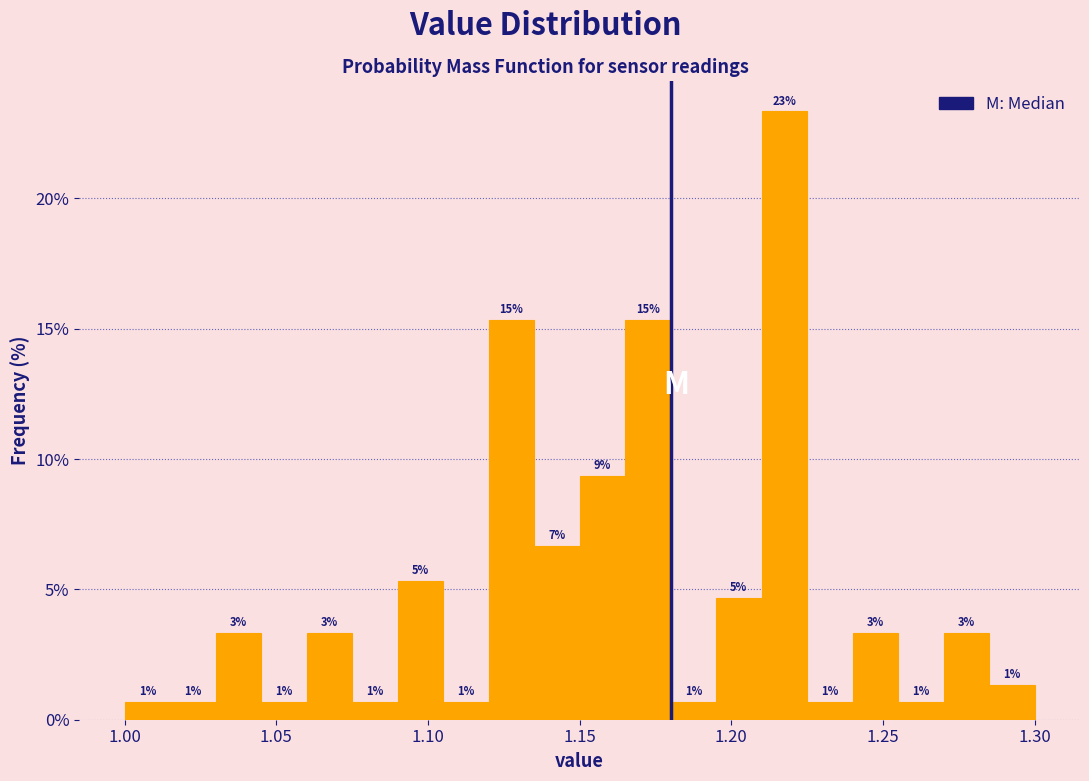

Around what value on the x-axis is the tallest bar? Give the approximate position of its centre, as read against the axis.

1.220